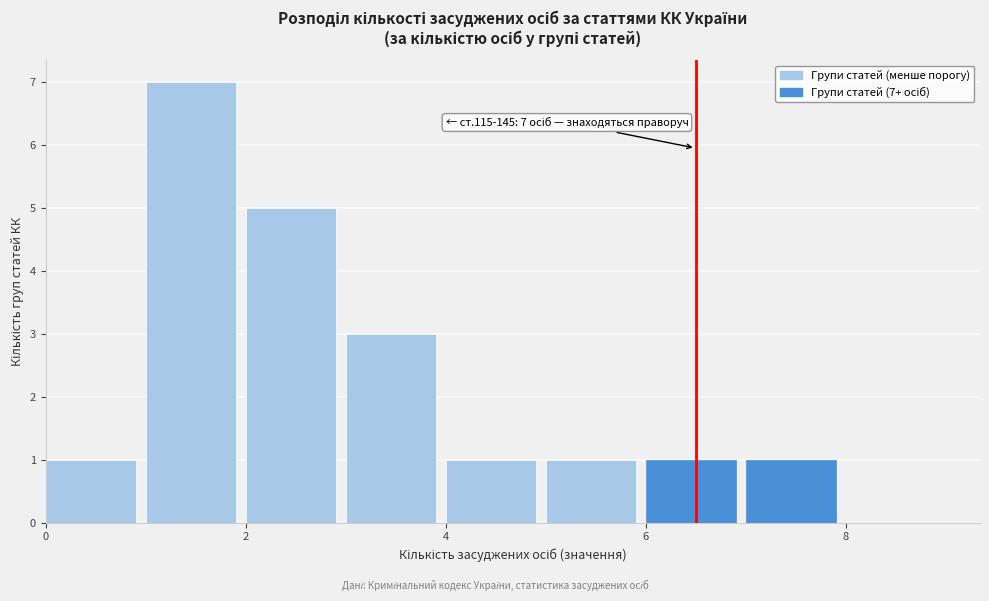

Over which range of the x-axis is the bar tallest?

1 to 2